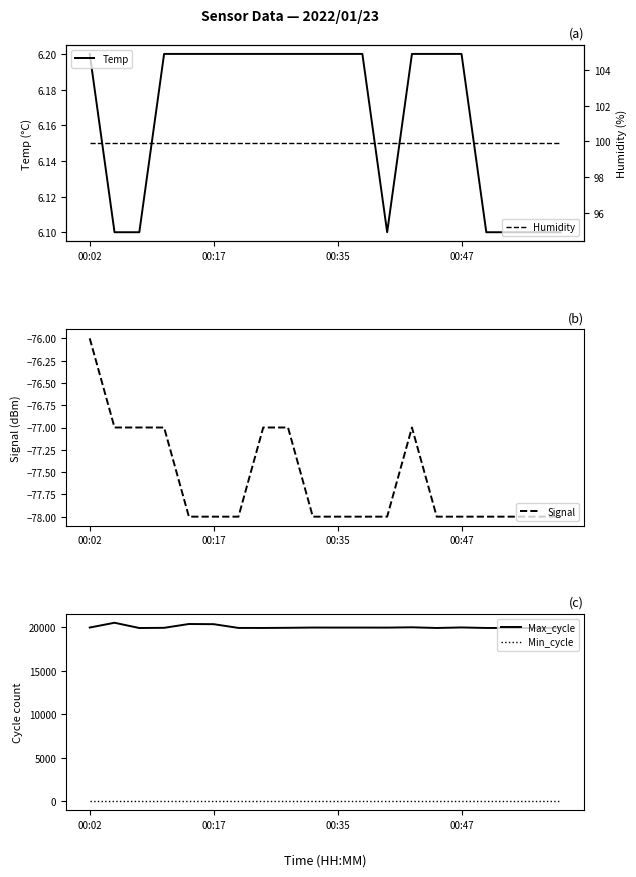

What is the label of the 11th point from the right?

9